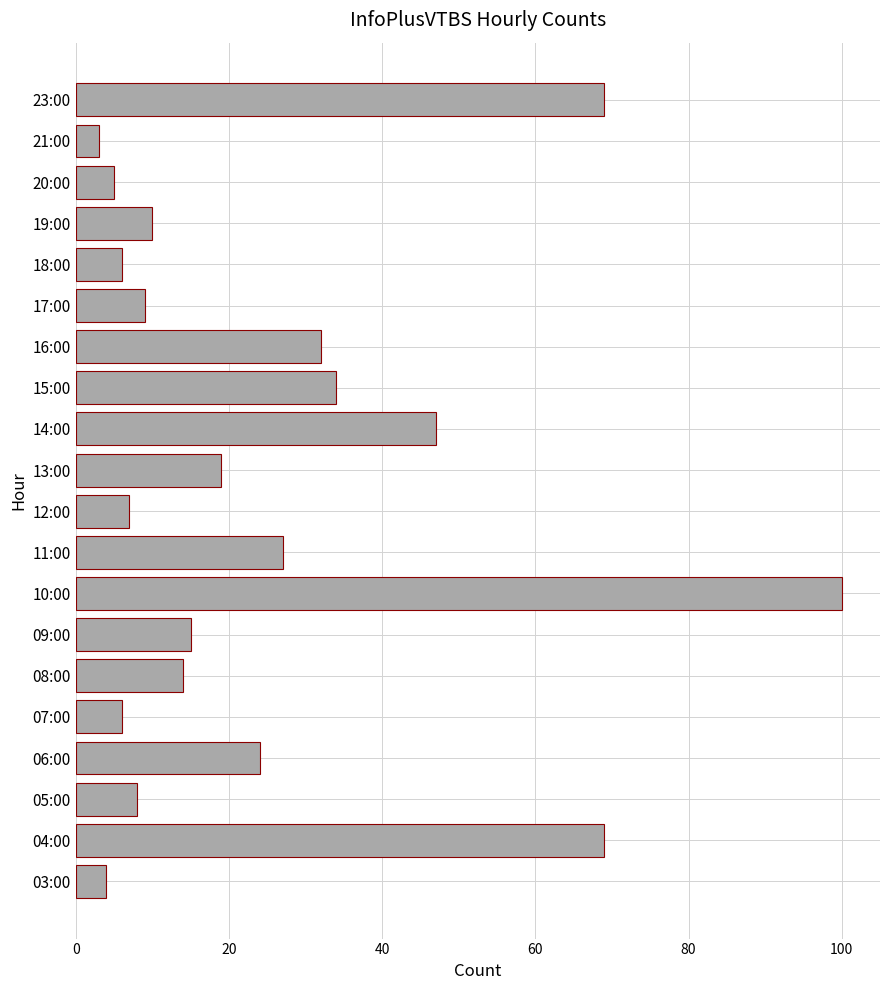

What is the sum of all values?

508